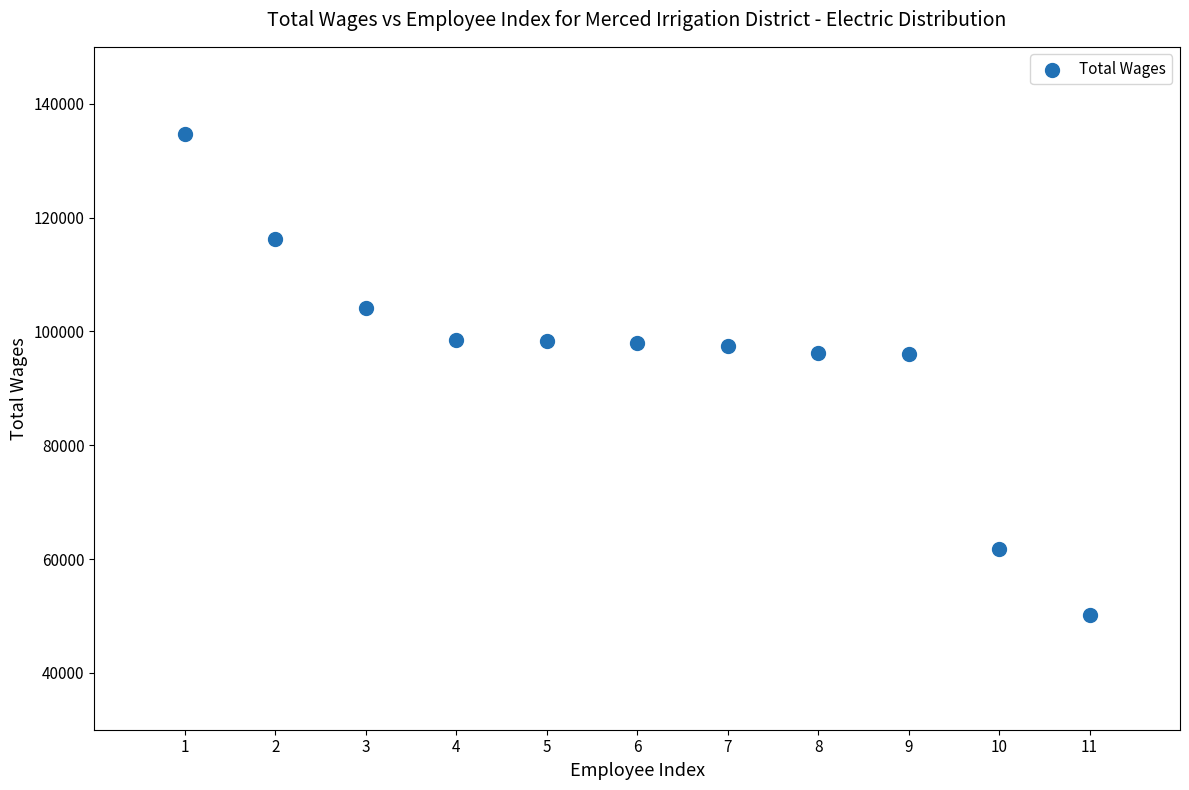

What is the range of Y values (max minus min)?

84485